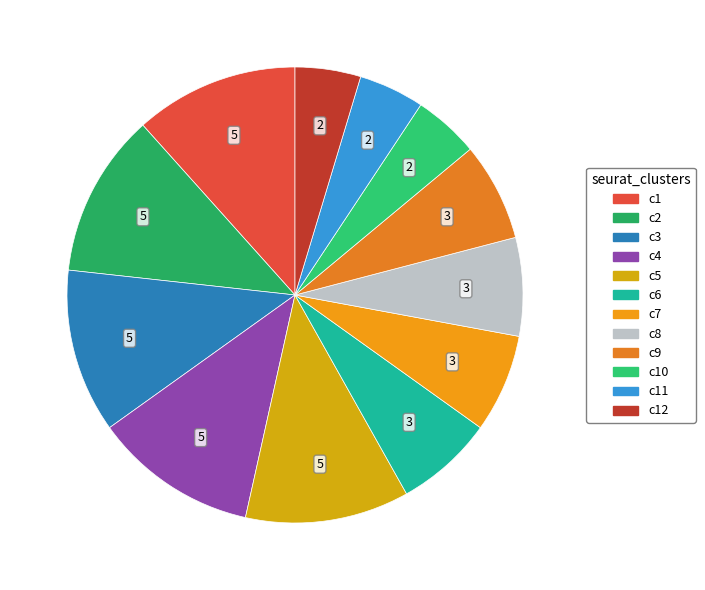

How many slices are in this pie chart?

12